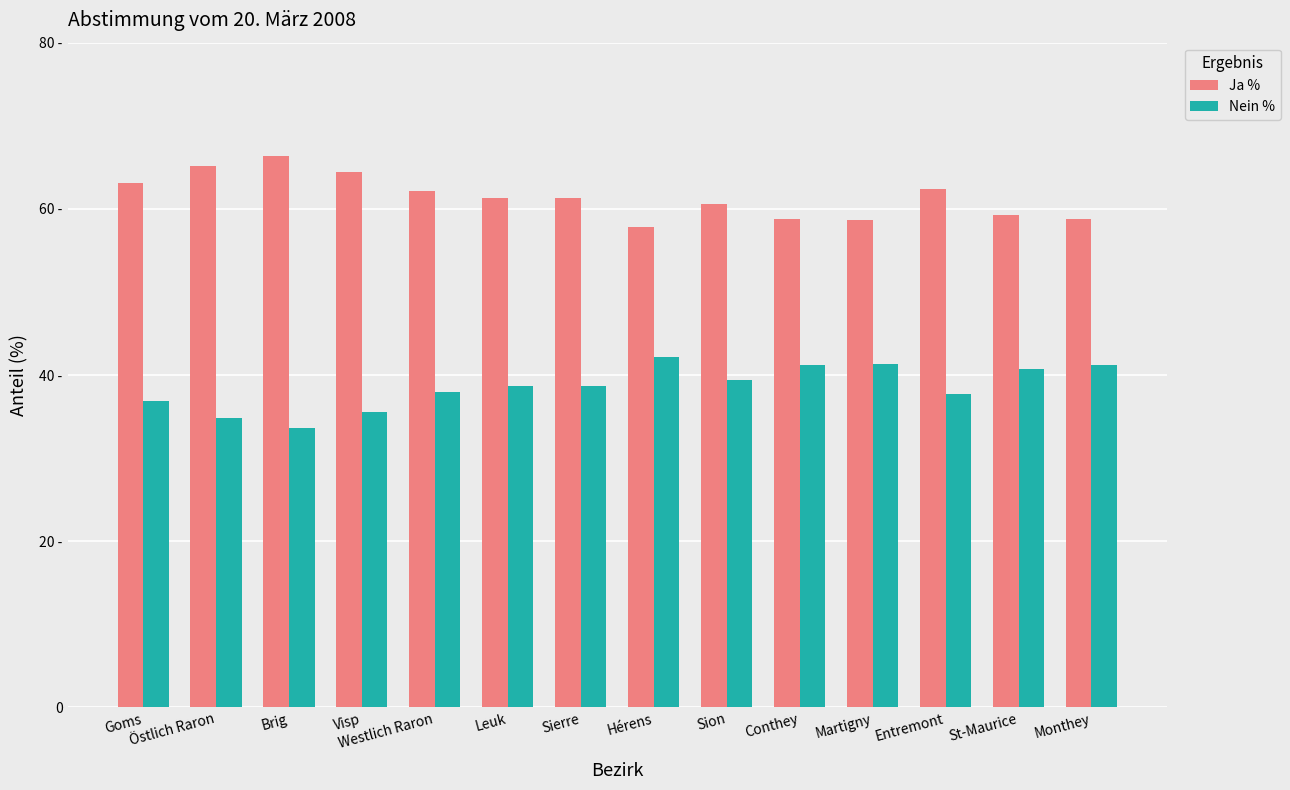

What is the value of the Nein % bar at the 3rd from the left?

33.6